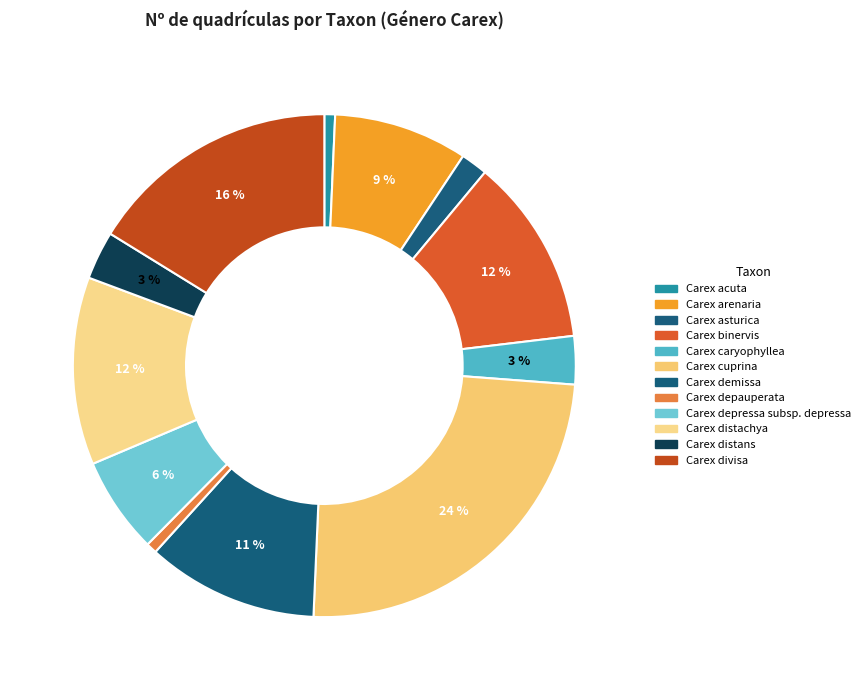

How many slices are in this pie chart?

12